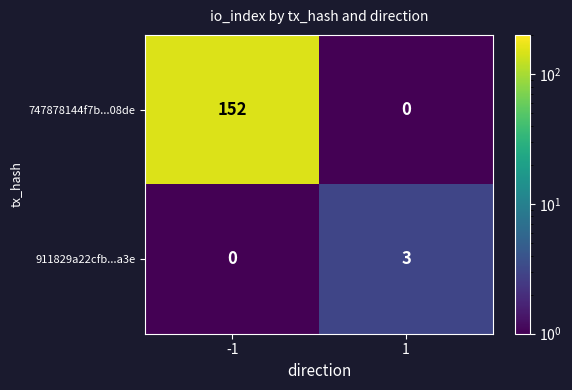

Is it true that 747878144f7b...08de equals 152 at -1?

True